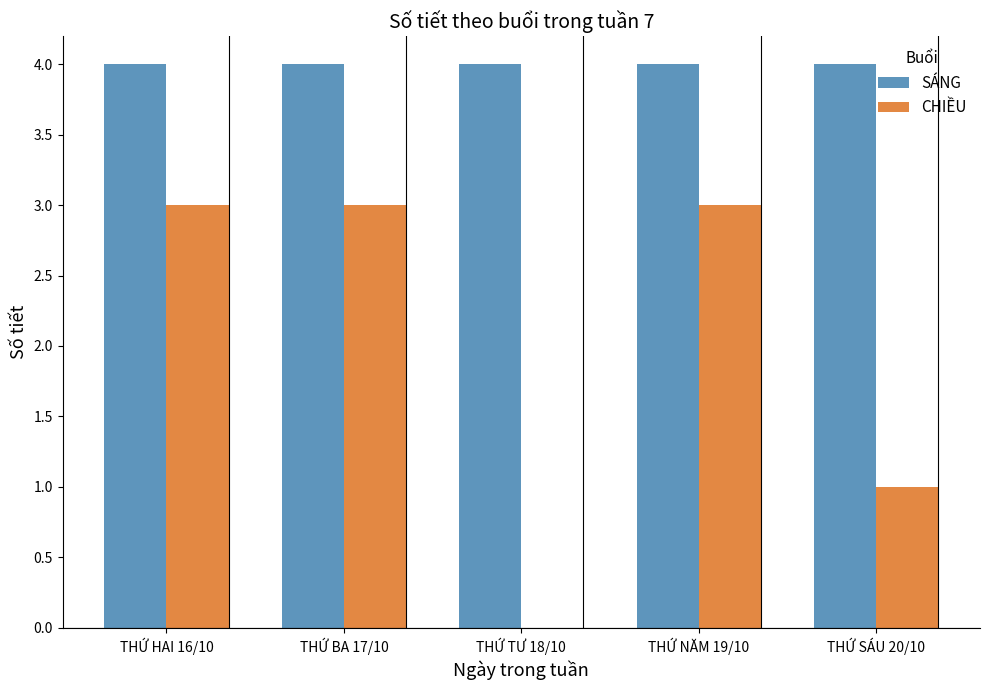

How many data points does each series have?

5